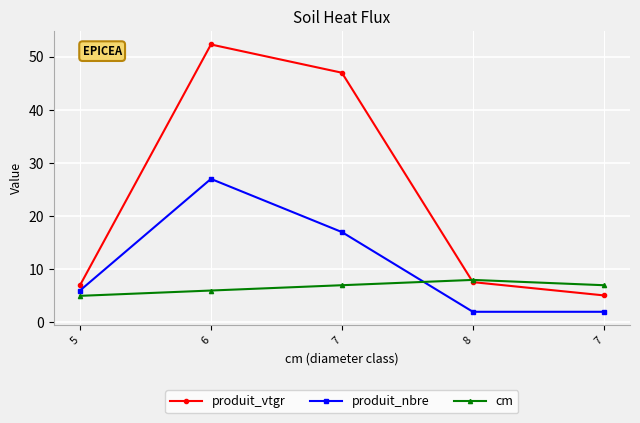

What are all the series names shown in the legend?

produit_vtgr, produit_nbre, cm